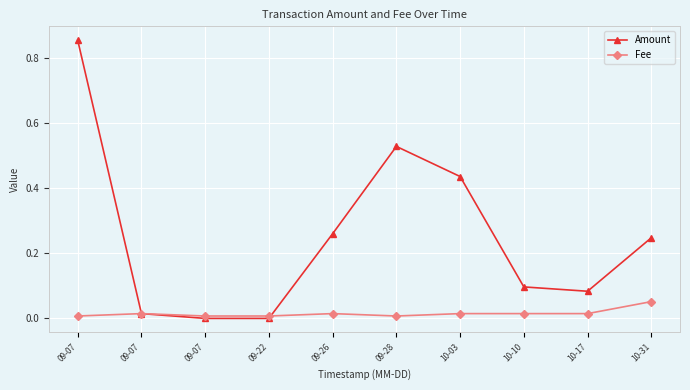

What is the label of the 7th point from the right?

09-22